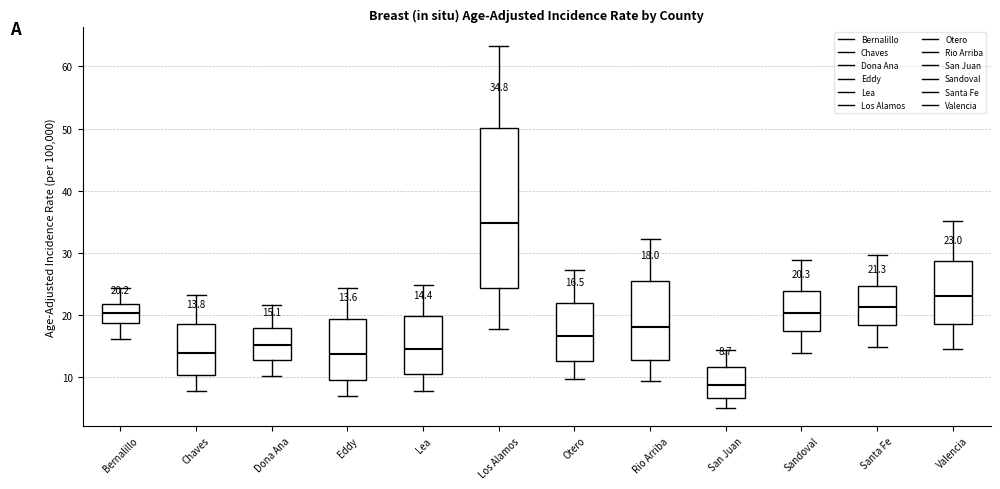

Which box has the lowest median line?

San Juan